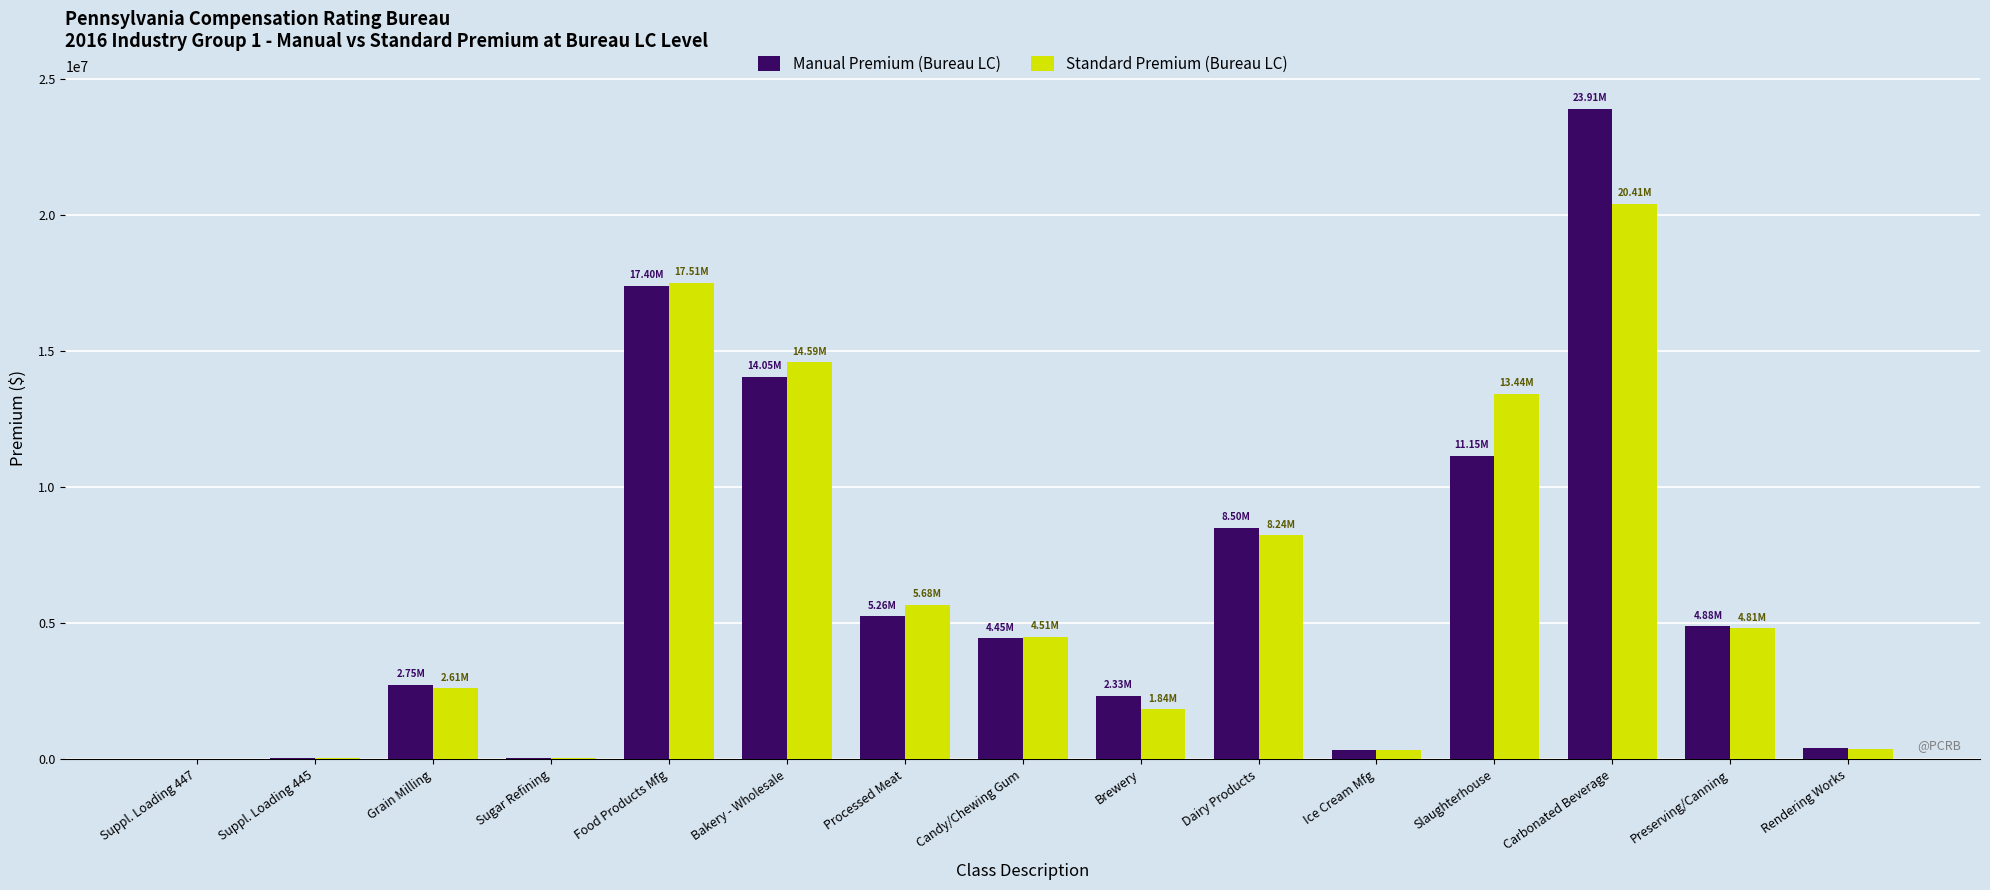

How many groups of bars are there?

15